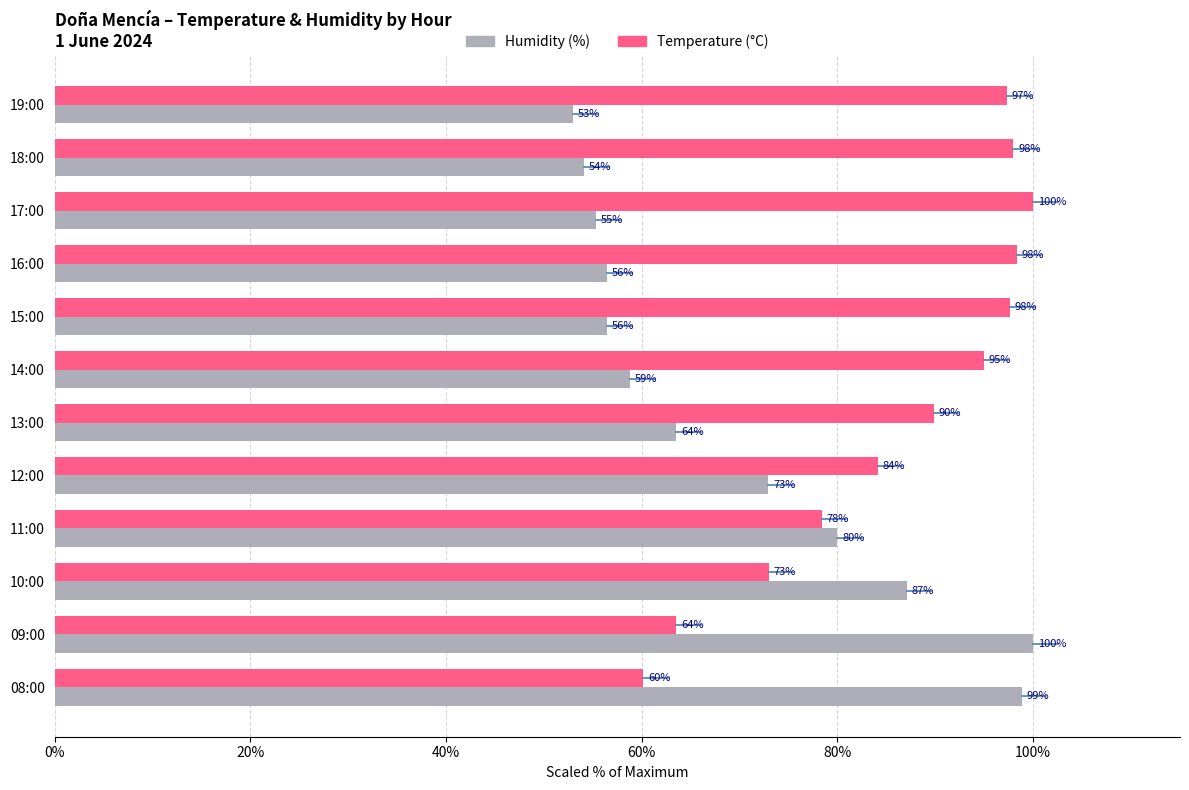

What are all the series names shown in the legend?

Humidity (%), Temperature (°C)